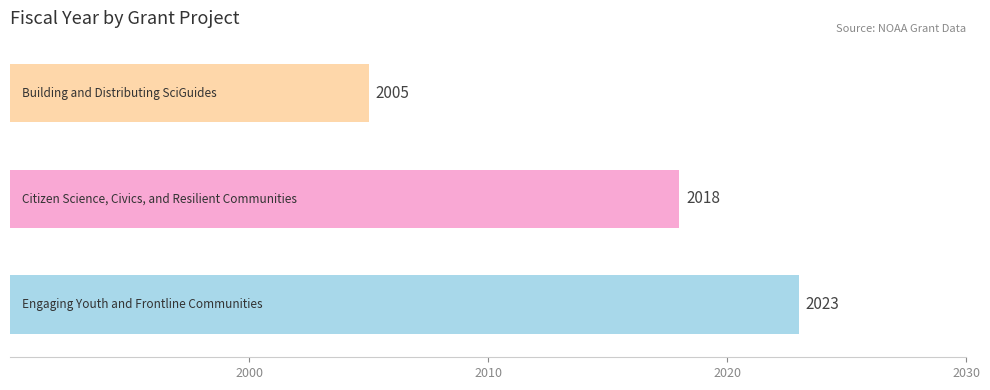

How many values are below 2018?

1